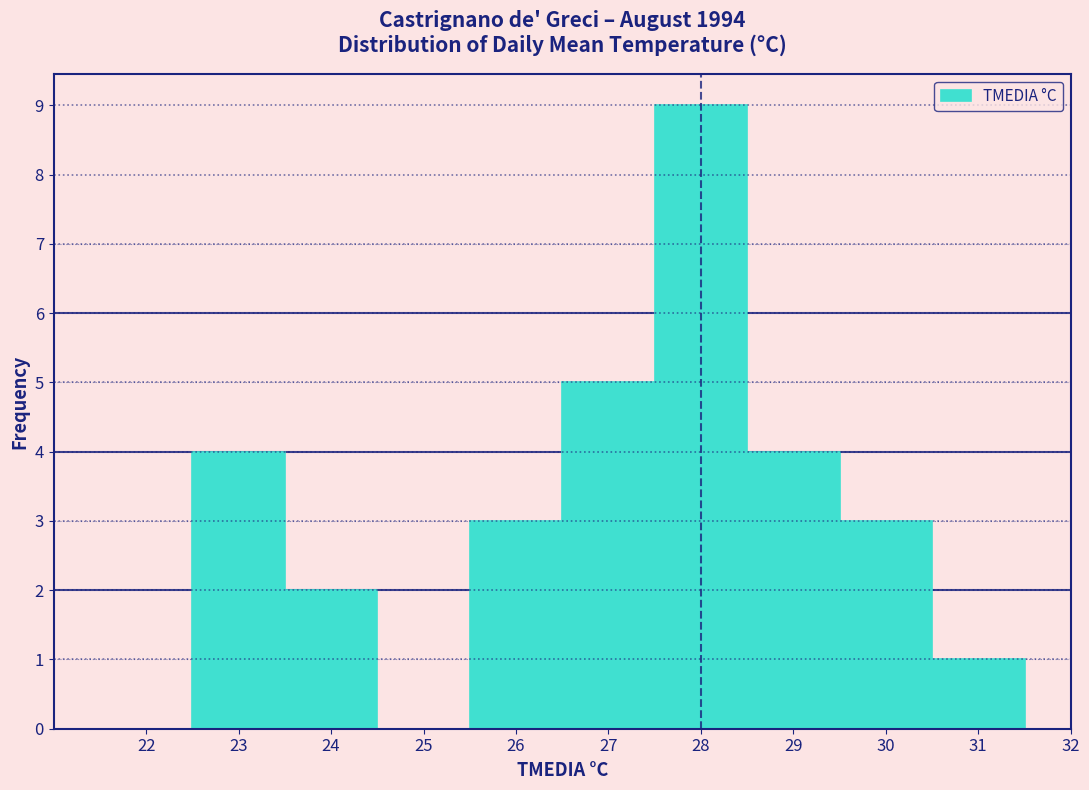

What is the height of the bar covering 28.5 to 29.5 on the x-axis? The values are not printed on the chart, so give them approximately, as read against the axis.

4